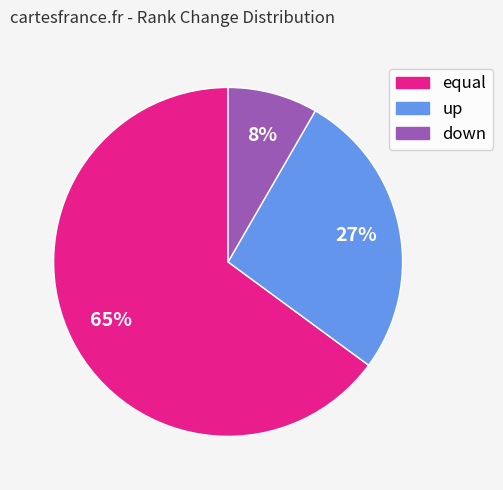

Approximately how many times larger is the value at up compared to equal?

0.4